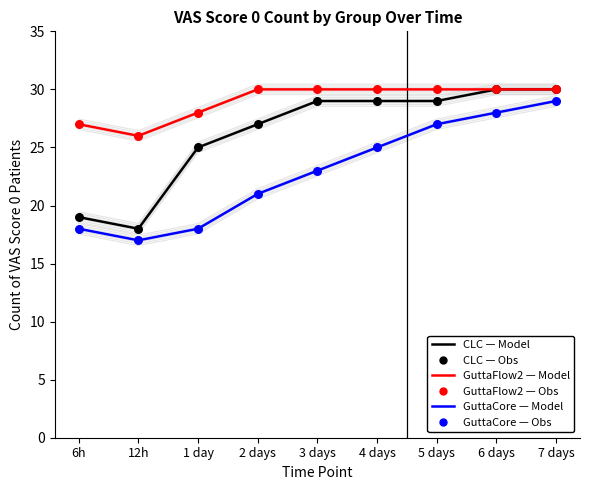

Is the value of GuttaFlow2 Model at 2 days greater than the value of CLC Model at 1 day?

Yes